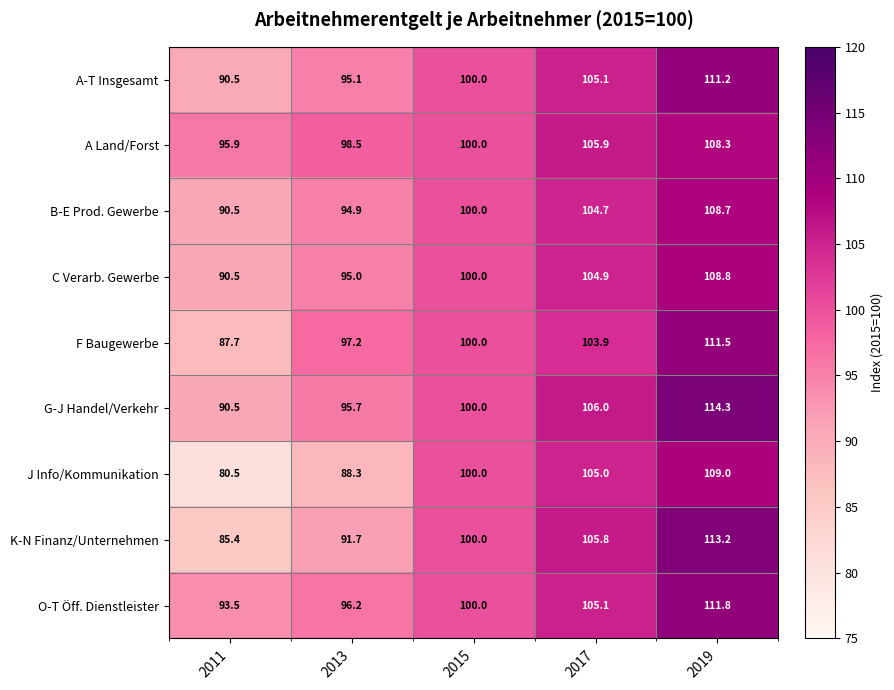

How many series are shown in this chart?

9